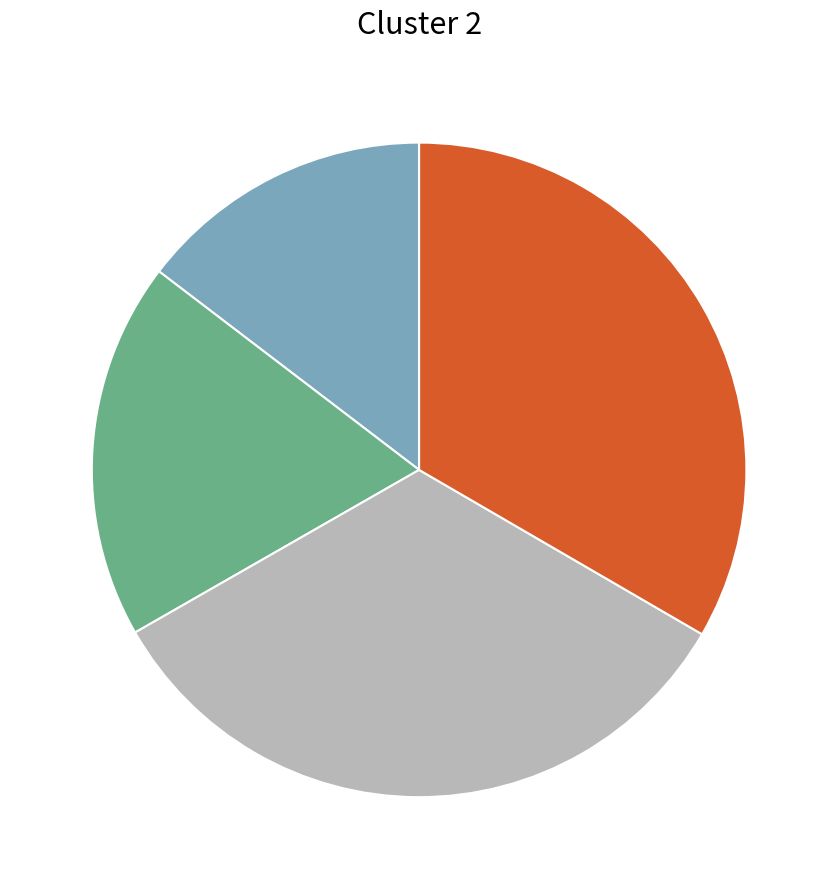

Does any single category account for the majority?

No